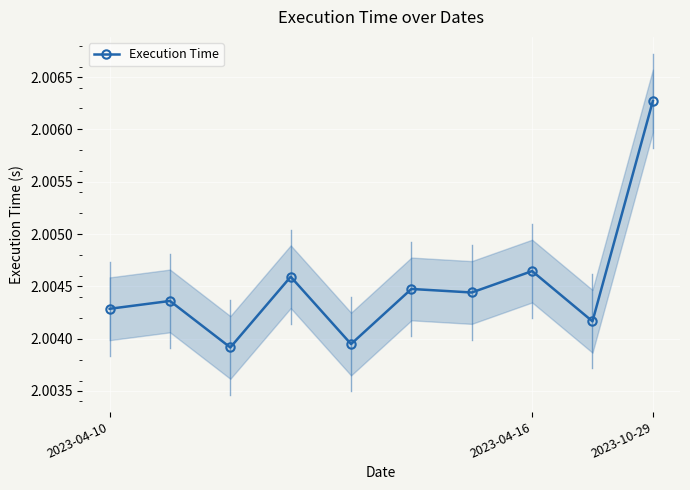

What is the sum of all values?

20.0